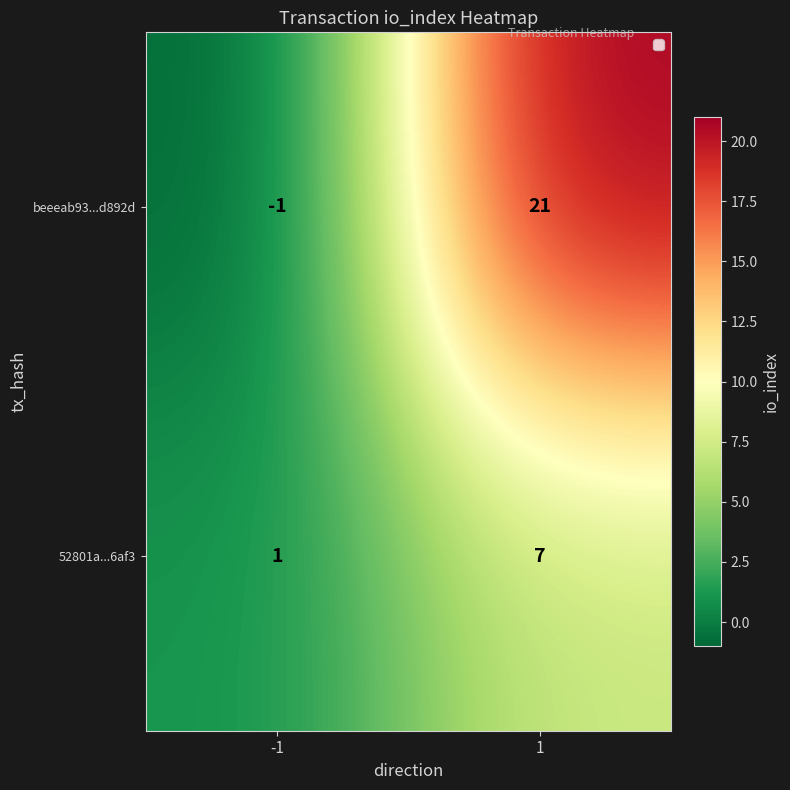

List the series in order of their peak value, lowest first.

52801a...6af3, beeeab93...d892d